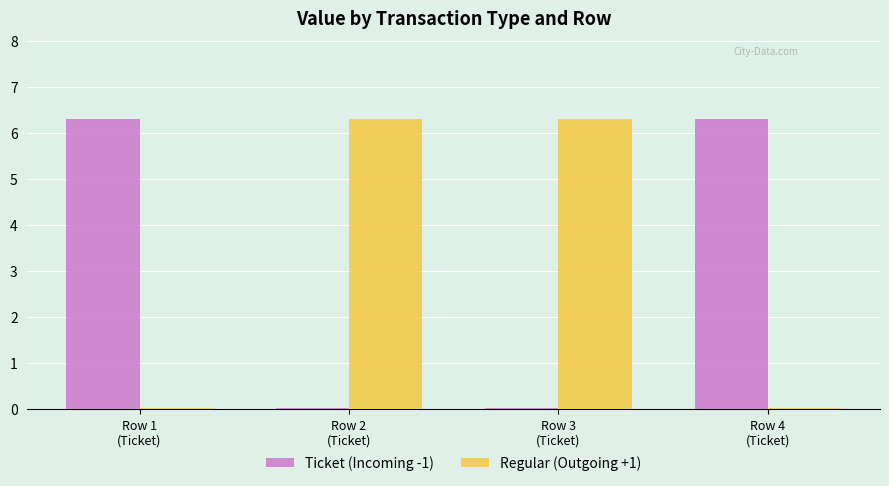

At how many categories does at least one series exceed 1?

4